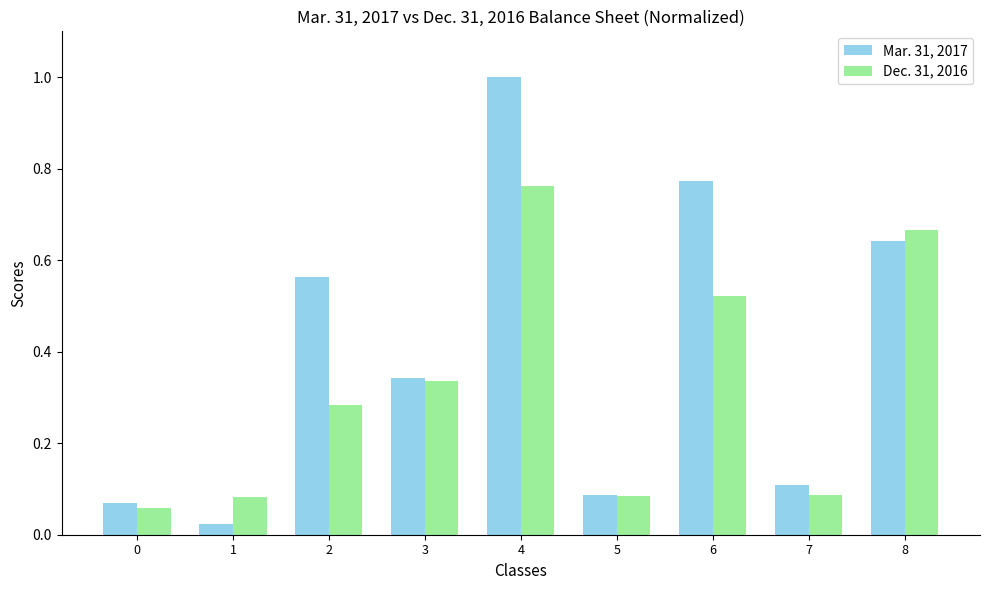

List the series in order of their peak value, highest first.

Mar. 31, 2017, Dec. 31, 2016